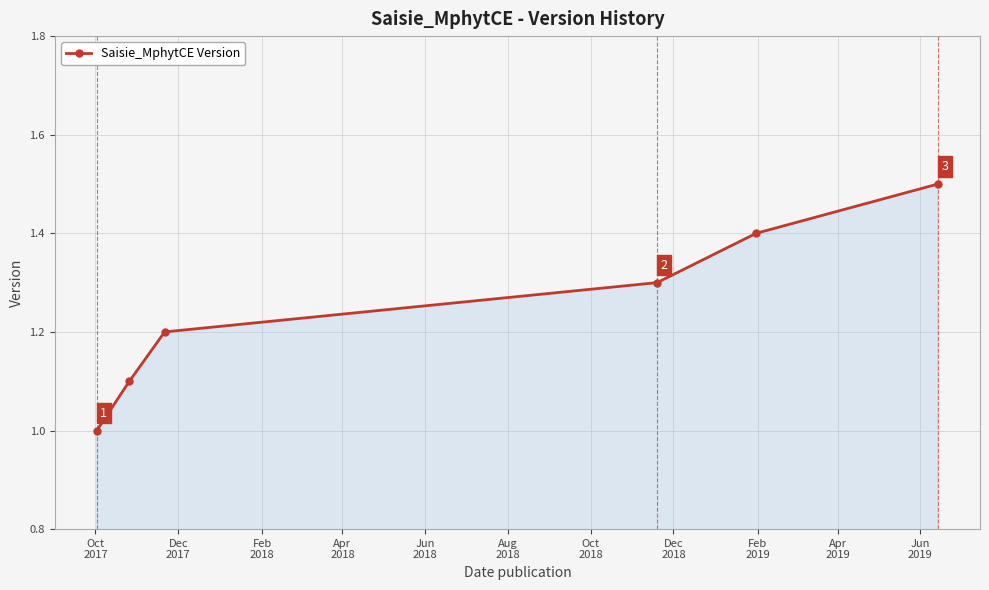

What is the smallest value displayed?

1.0